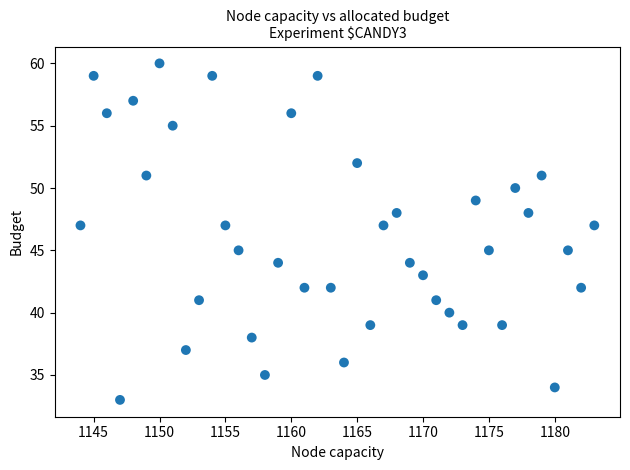

What is the range of X values (max minus min)?

39